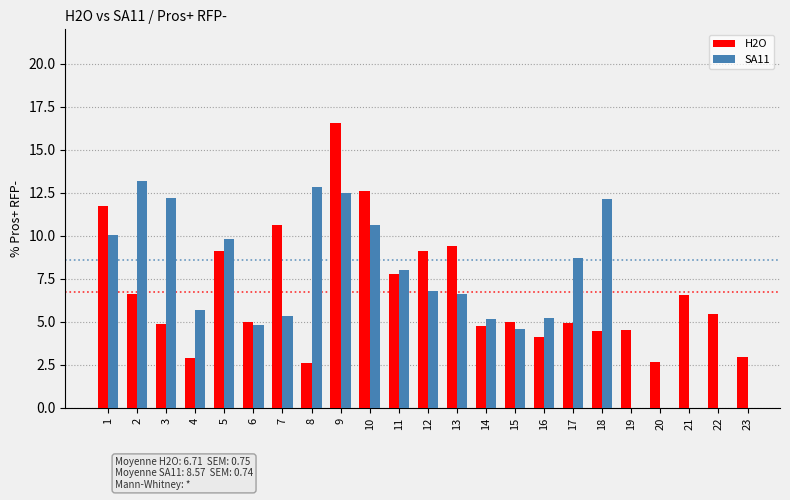

What is the difference between the maximum and second lowest values in the H2O series?

13.9